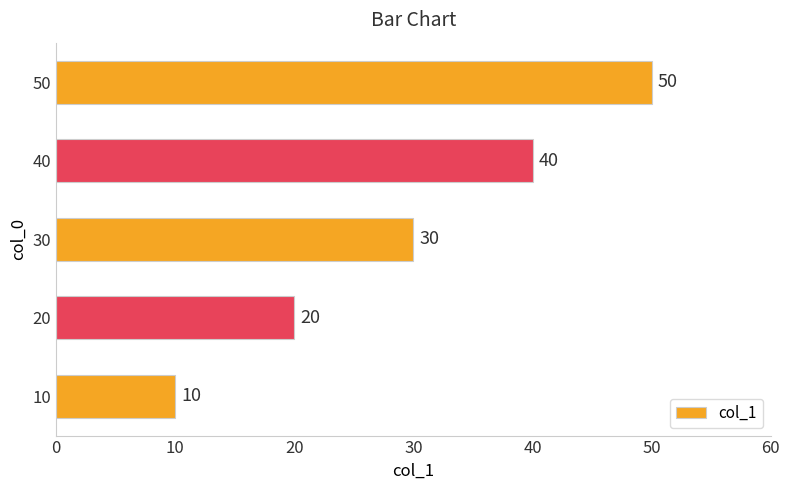

Approximately how many times larger is the value at 20 compared to 10?

2.0